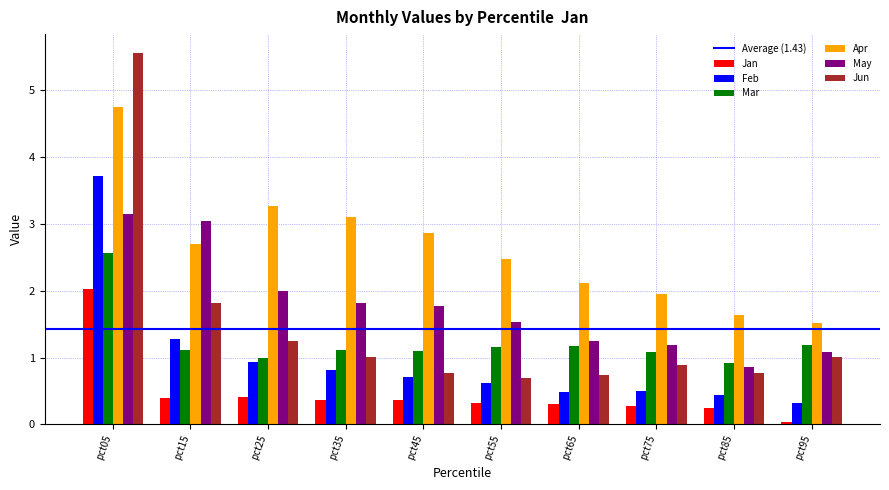

What is the difference between the second highest and second lowest values in the Jun series?

1.1